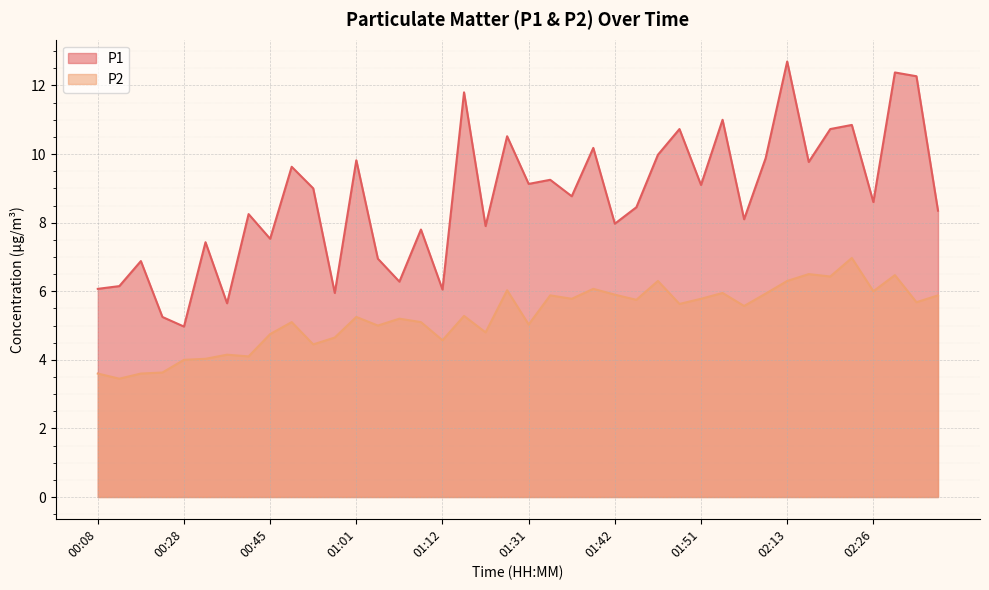

What position from the left is 00:50?

11